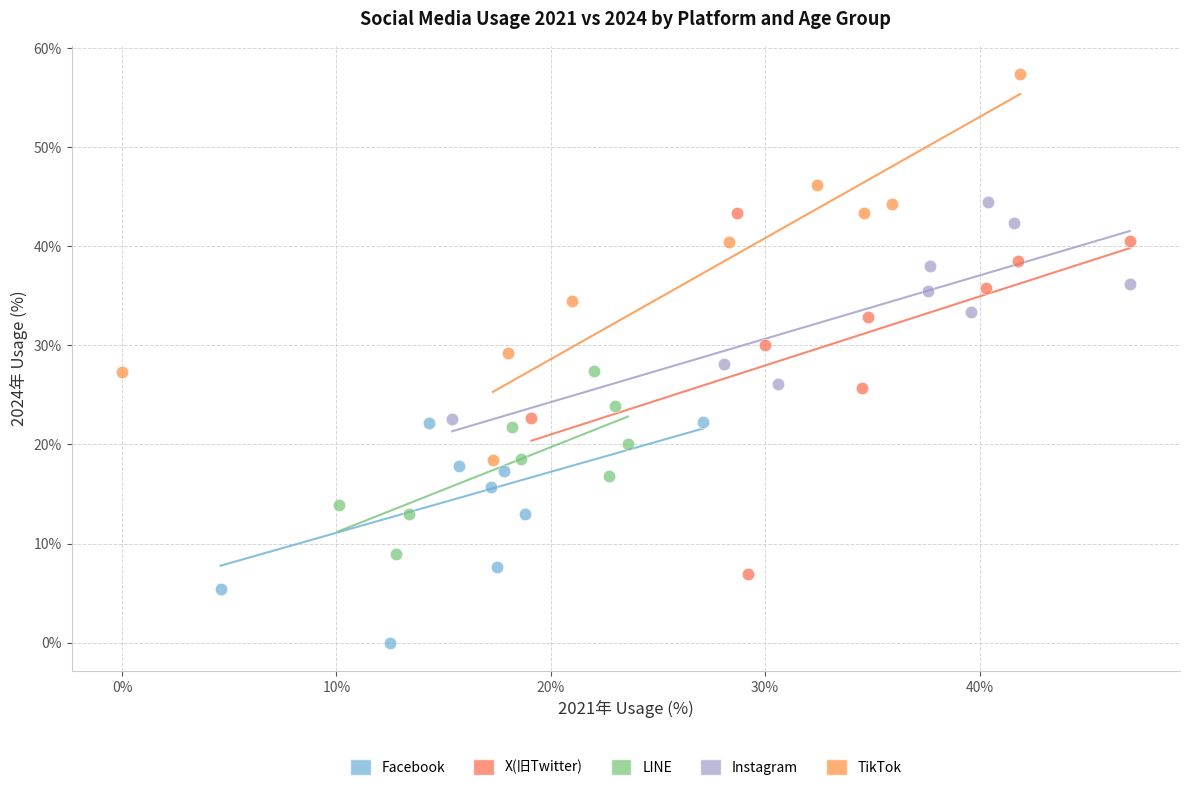

Which series contains the highest Y value?

TikTok